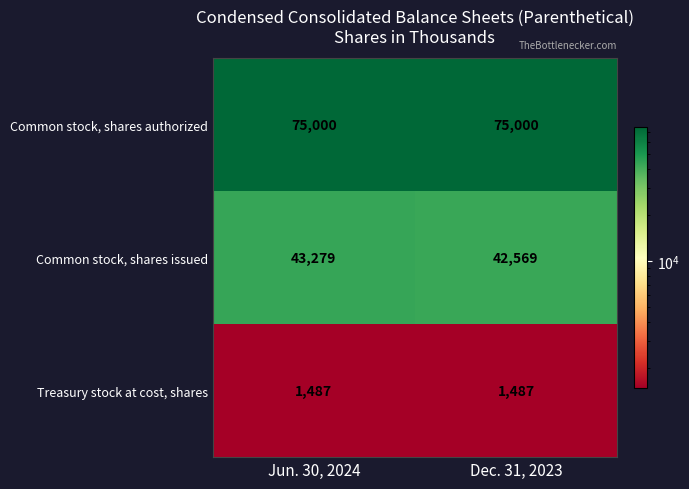

Is it true that Common stock, shares authorized equals 75000 at Jun. 30, 2024?

True